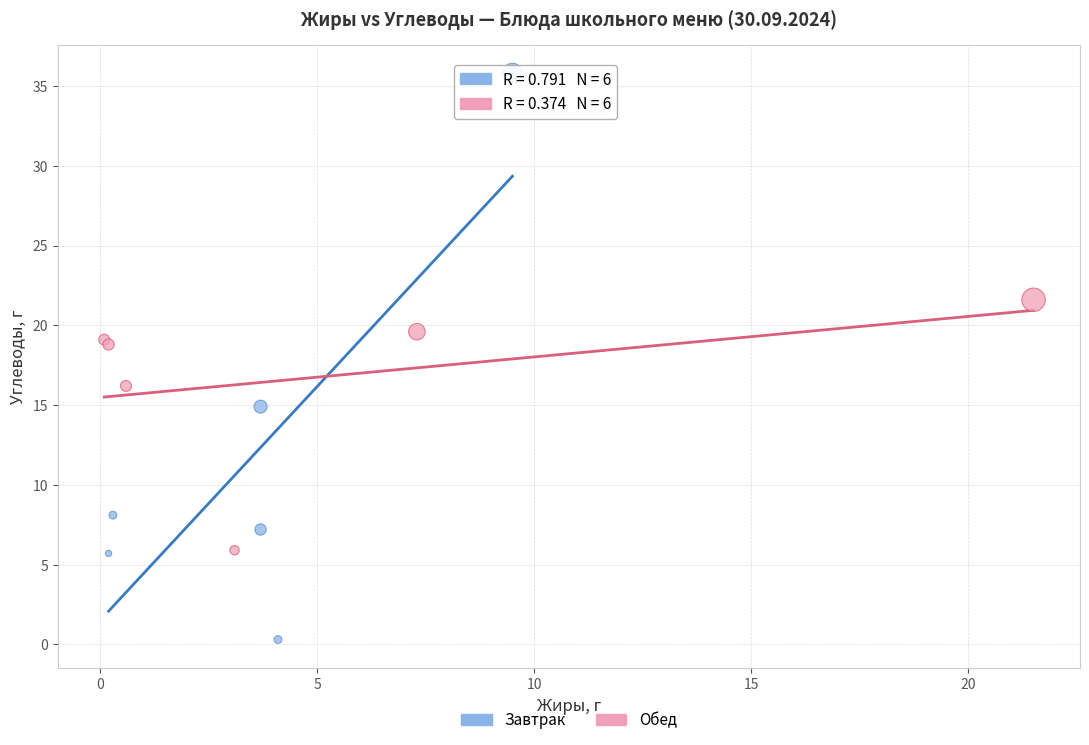

Which series reaches the minimum Y coordinate?

Завтрак